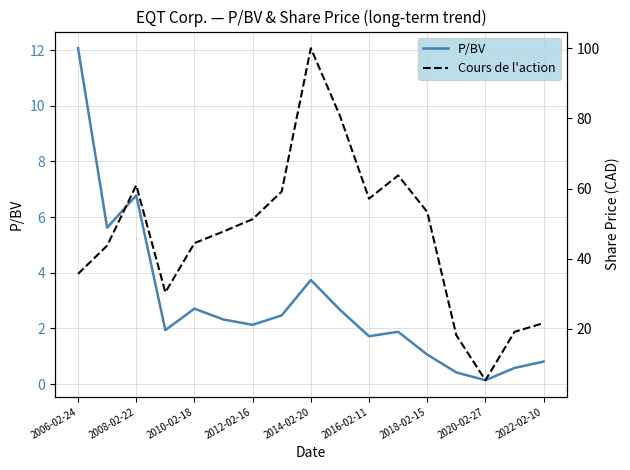

Which has a higher value, 2006-02-24 or 13?

2006-02-24